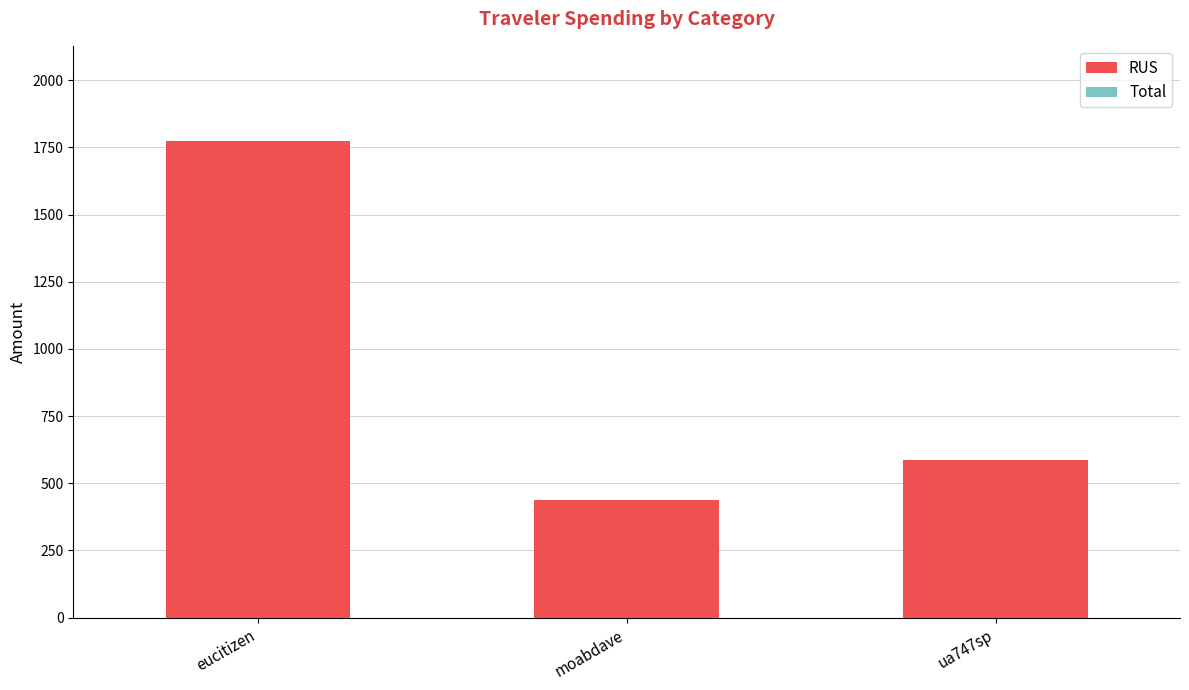

What is the smallest value displayed?

438.2